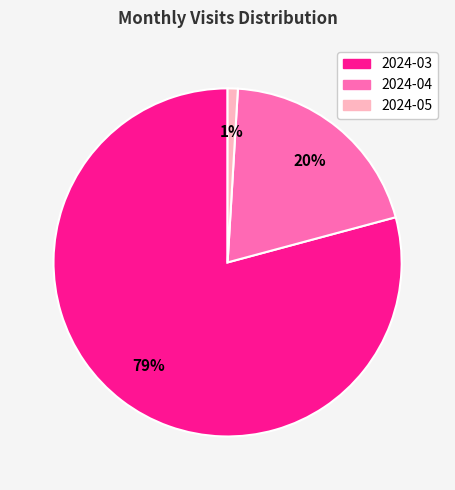

To the nearest percent, what is the difference between the largest and smallest slice percentages?

78%